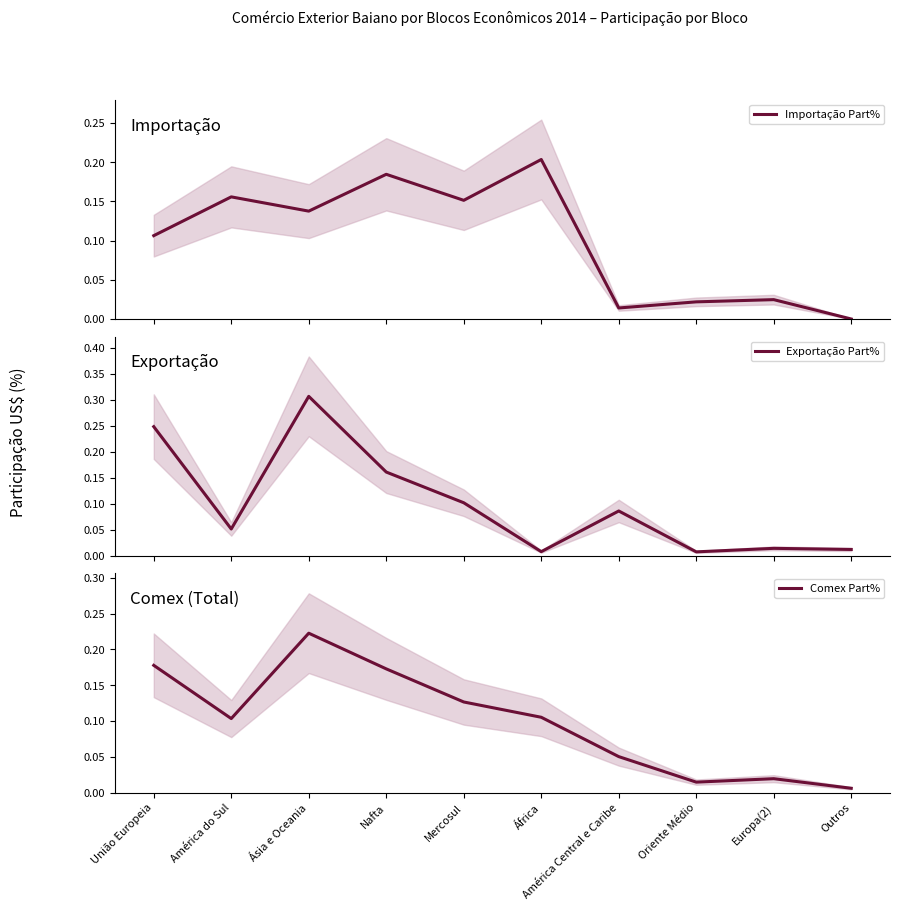

Reading right to left, what are all the values shown in this chart?

Importação Part%: 0.0	0.0	0.0	0.0	0.2	0.2	0.2	0.1	0.2	0.1
Exportação Part%: 0.0	0.0	0.0	0.1	0.0	0.1	0.2	0.3	0.1	0.2
Comex Part%: 0.0	0.0	0.0	0.1	0.1	0.1	0.2	0.2	0.1	0.2